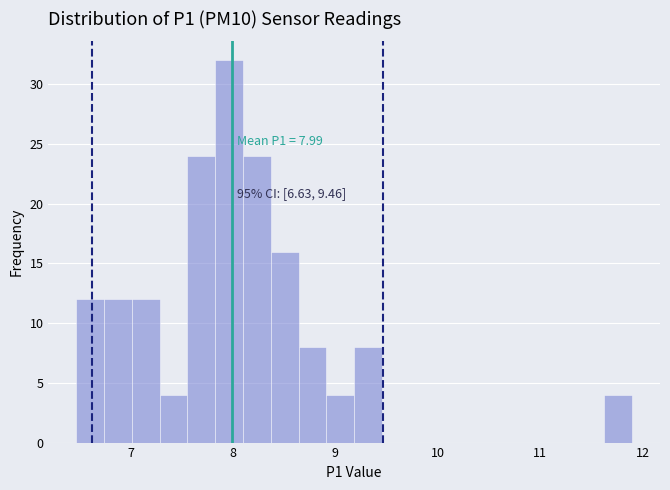

Around what value on the x-axis is the tallest bar? Give the approximate position of its centre, as read against the axis.

8.0